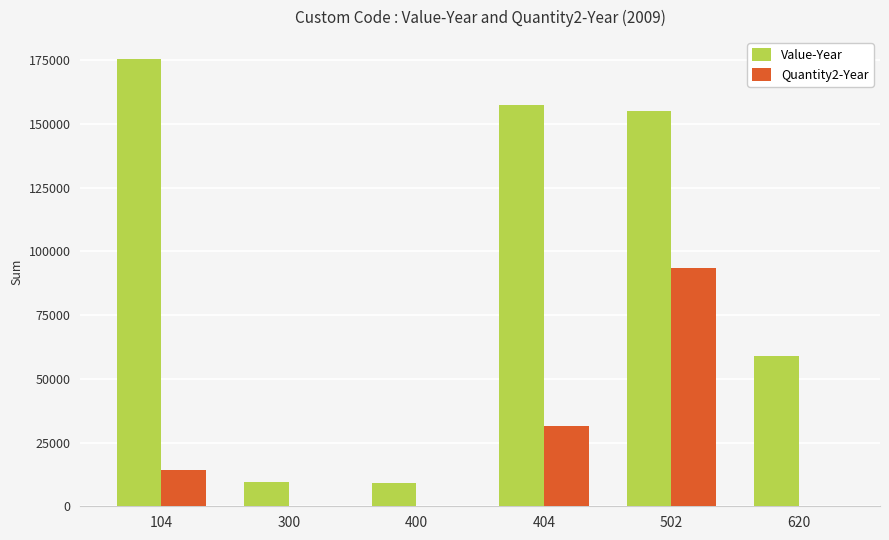

What is the sum of all Value-Year values?

565530